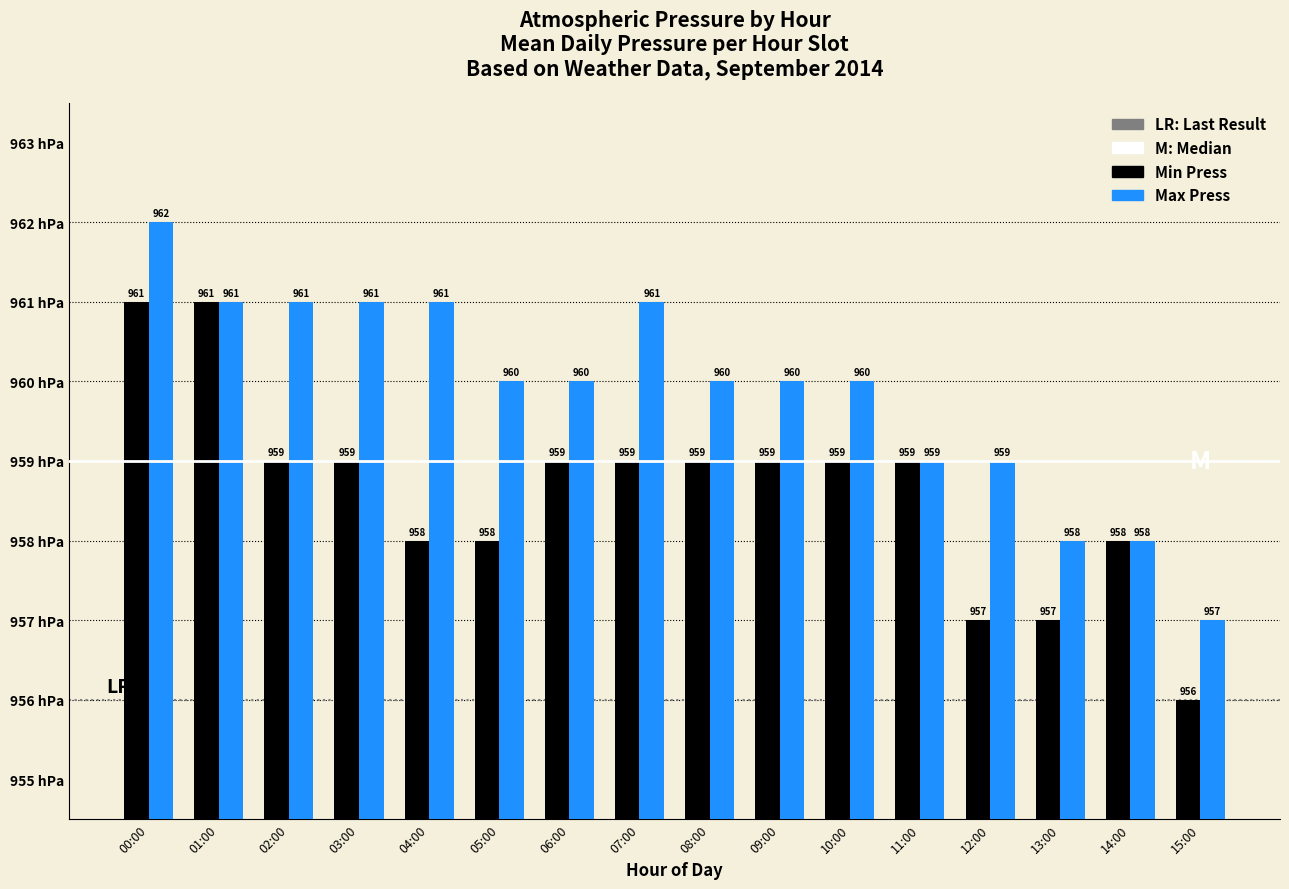

What value does the Max Press series have at 15:00?

957